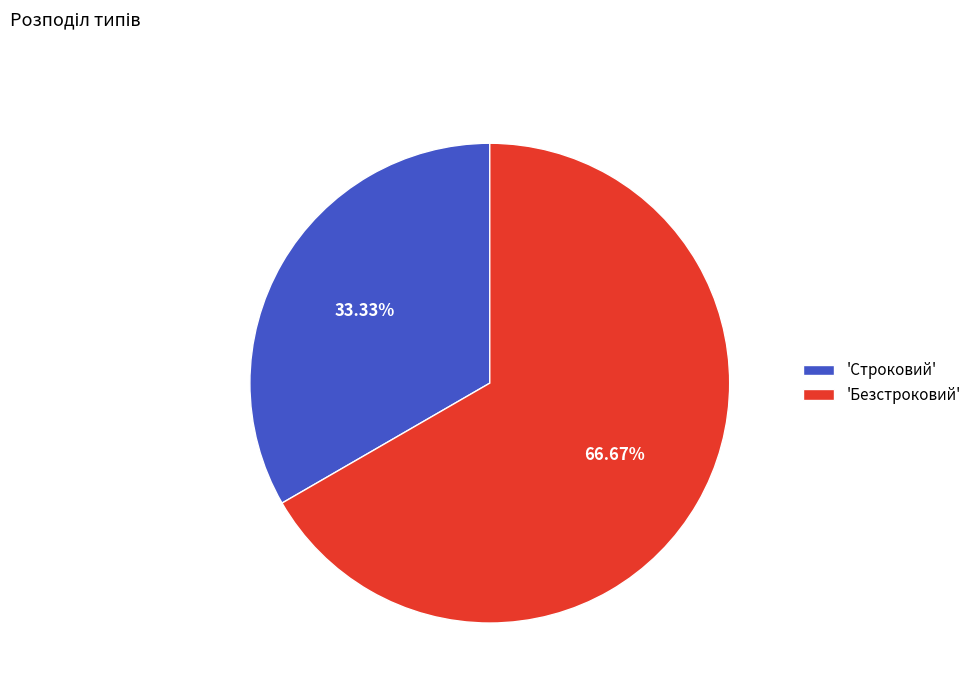

Which slice is the largest?

'Безстроковий'